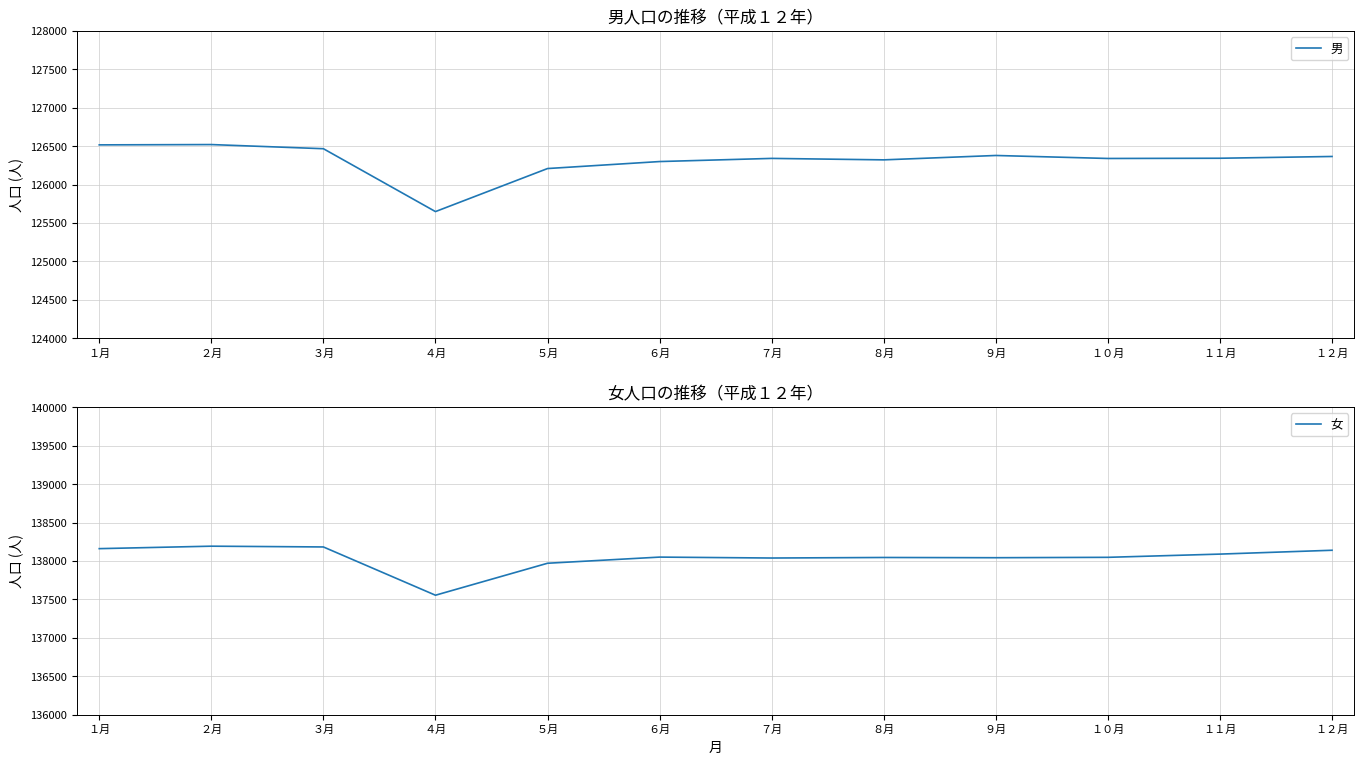

What is the total value across all series at ５月?

264179